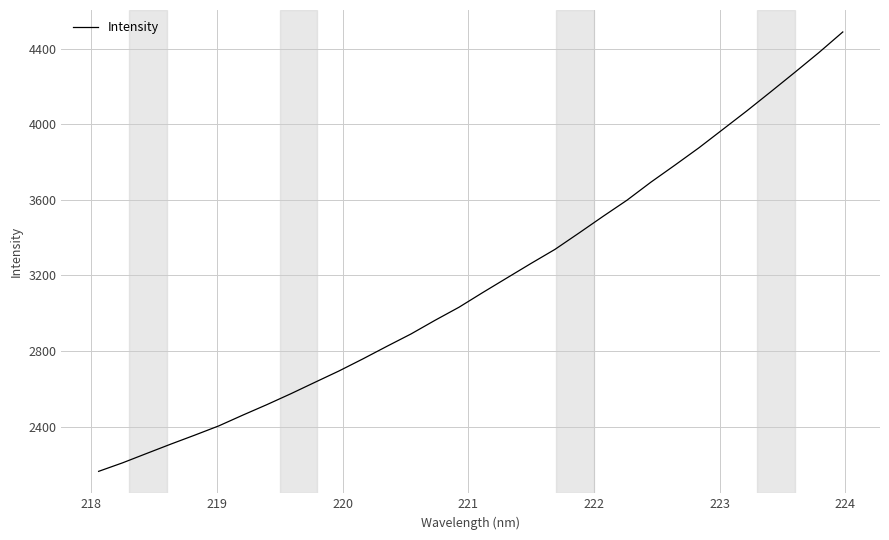

What is the minimum value shown in the chart?

2163.2